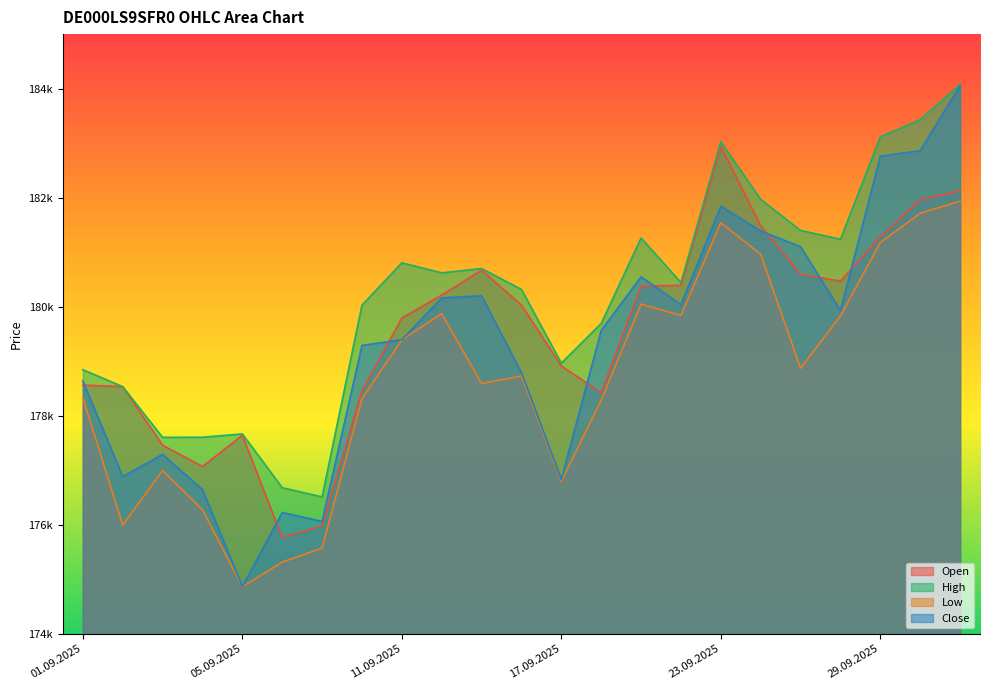

In High, how many points are higher than both neighbors (excluding endpoints)?

5